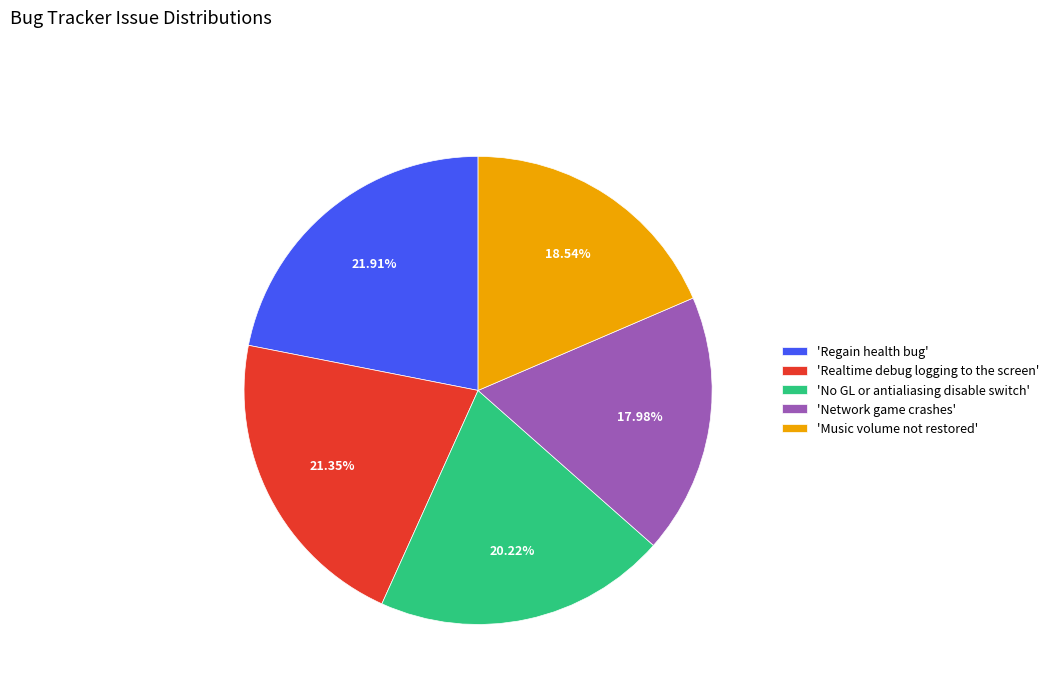

Which category has the biggest portion of the pie?

'Regain health bug'